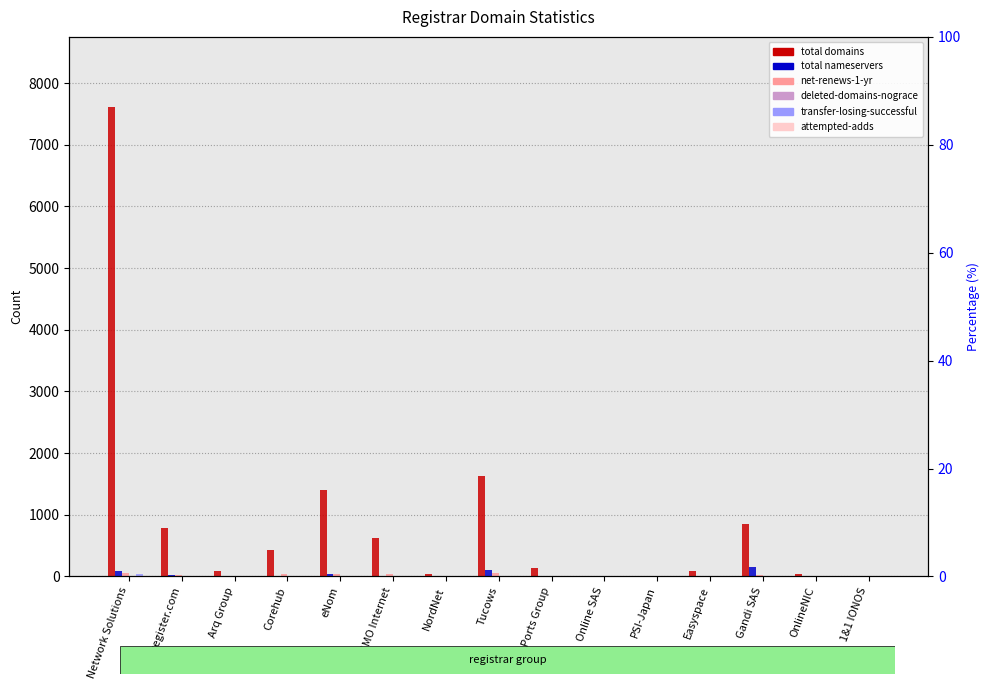

What is the label of the 2nd bar from the right?

OnlineNIC